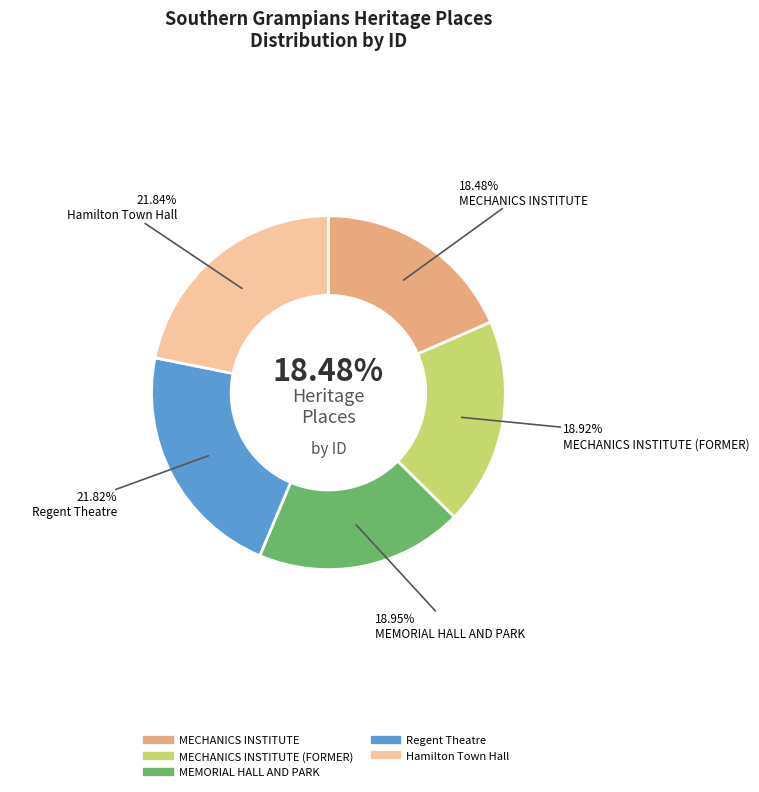

To the nearest percent, what is the difference between the largest and smallest slice percentages?

3%